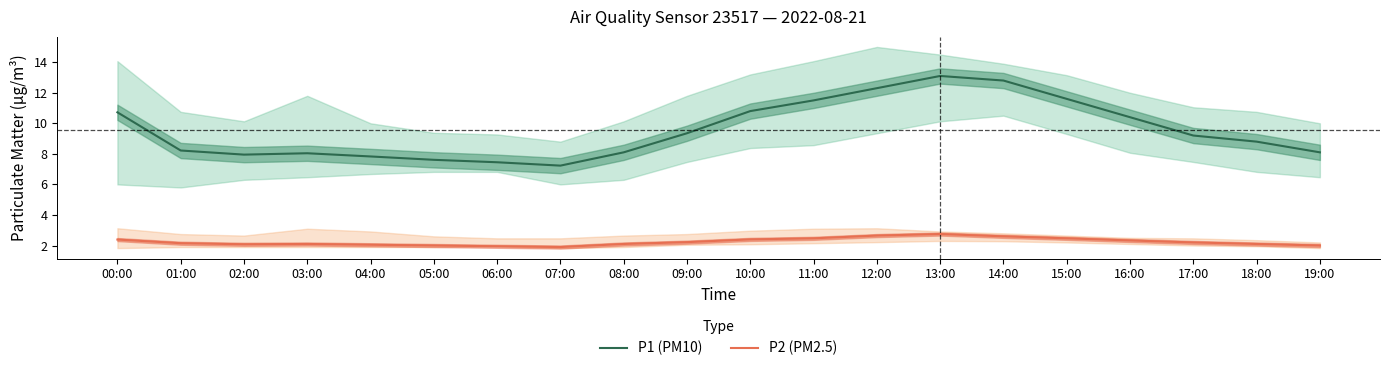

Which series has the widest spread of values?

P1 (PM10)